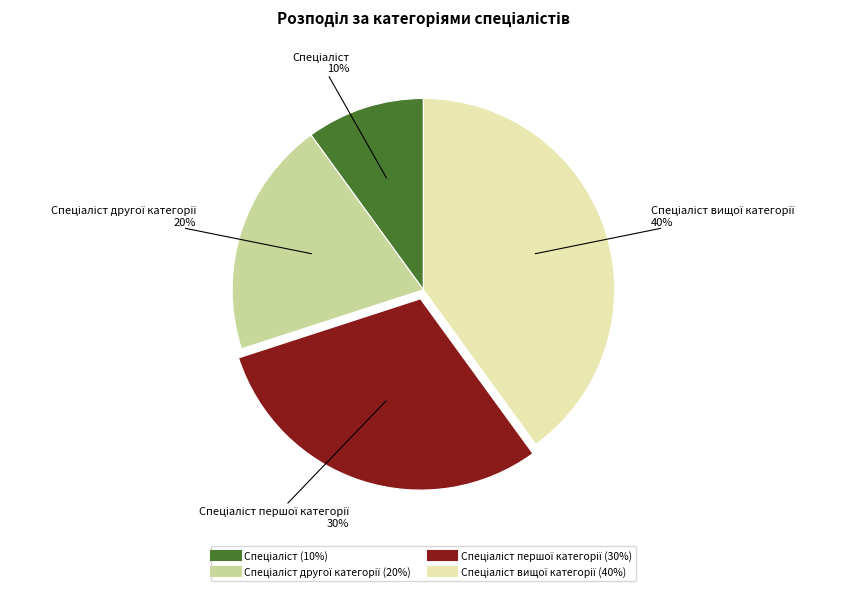

To the nearest percent, what is the average slice percentage?

25%